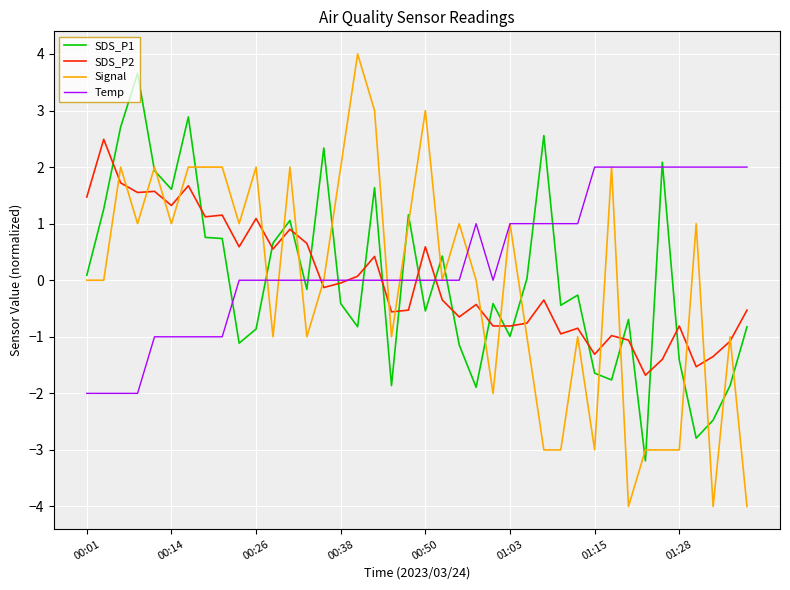

Which series has the largest range (max minus min)?

Signal